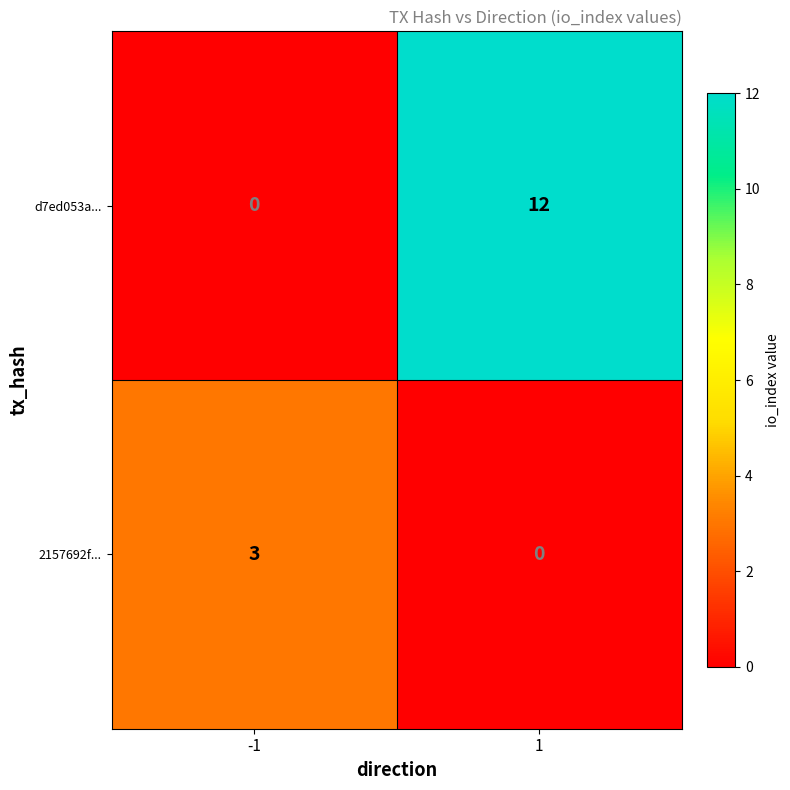

What is the difference between the maximum and minimum values in the 2157692f... series?

3